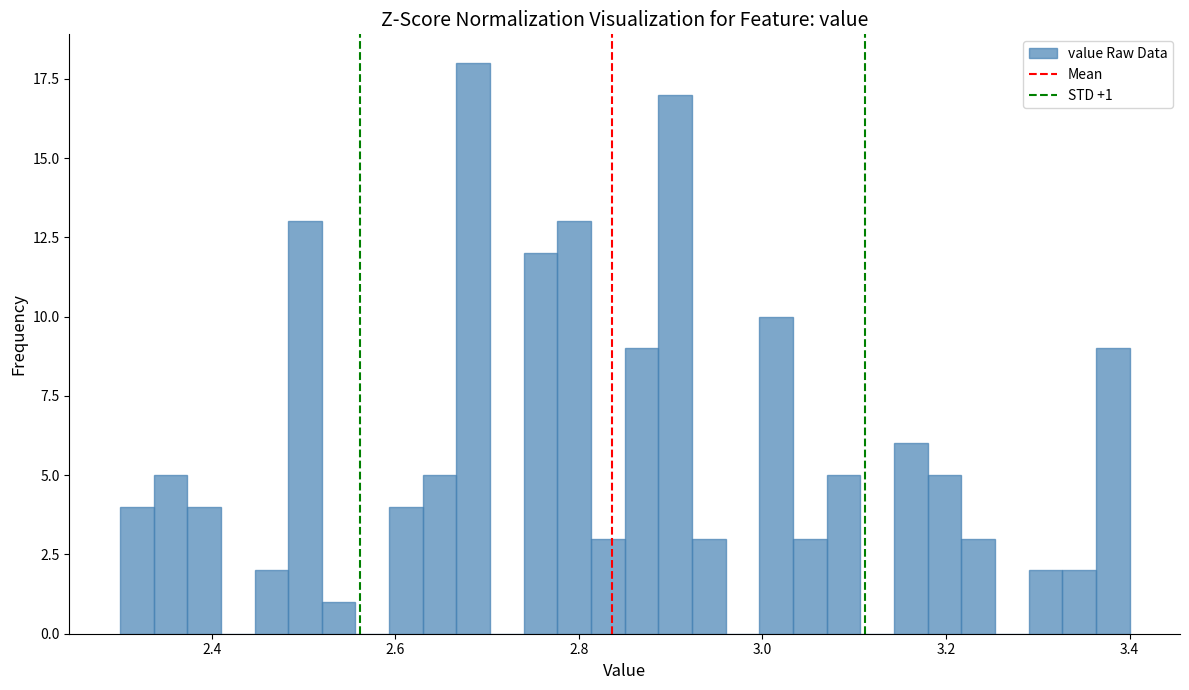

Read against the x-axis, roughly where is the centre of the tallest bar?

2.68